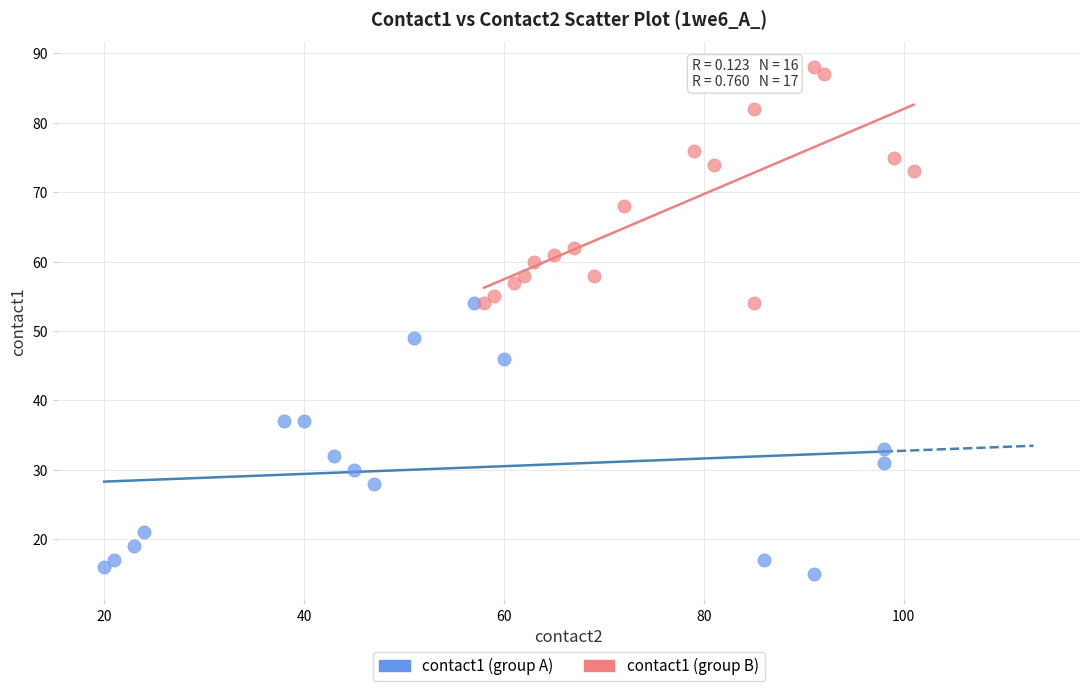

Which series reaches the maximum Y coordinate?

contact1 (group B)